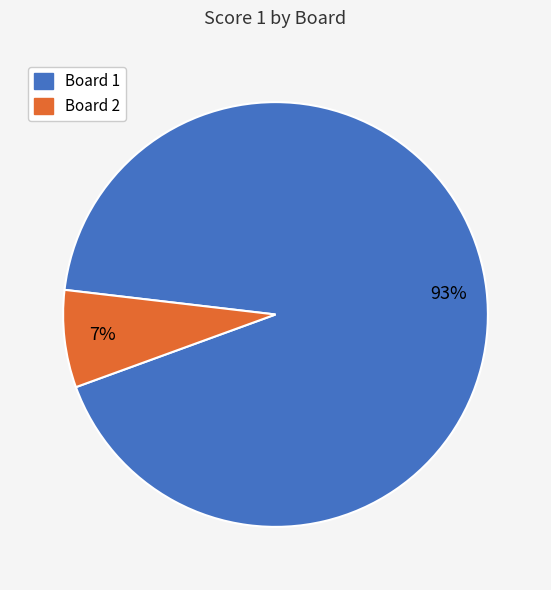

What is the largest slice in the pie chart?

Board 1